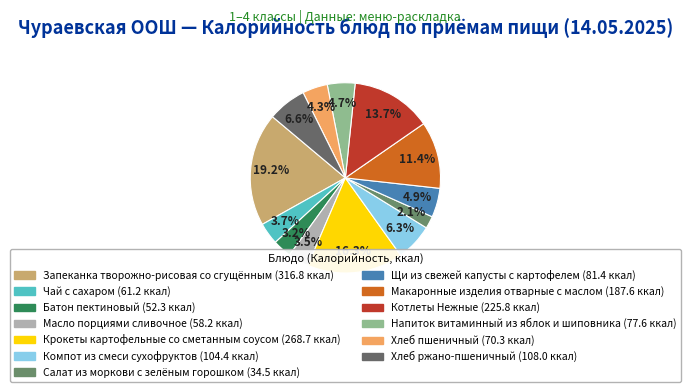

Does any single category account for the majority?

No